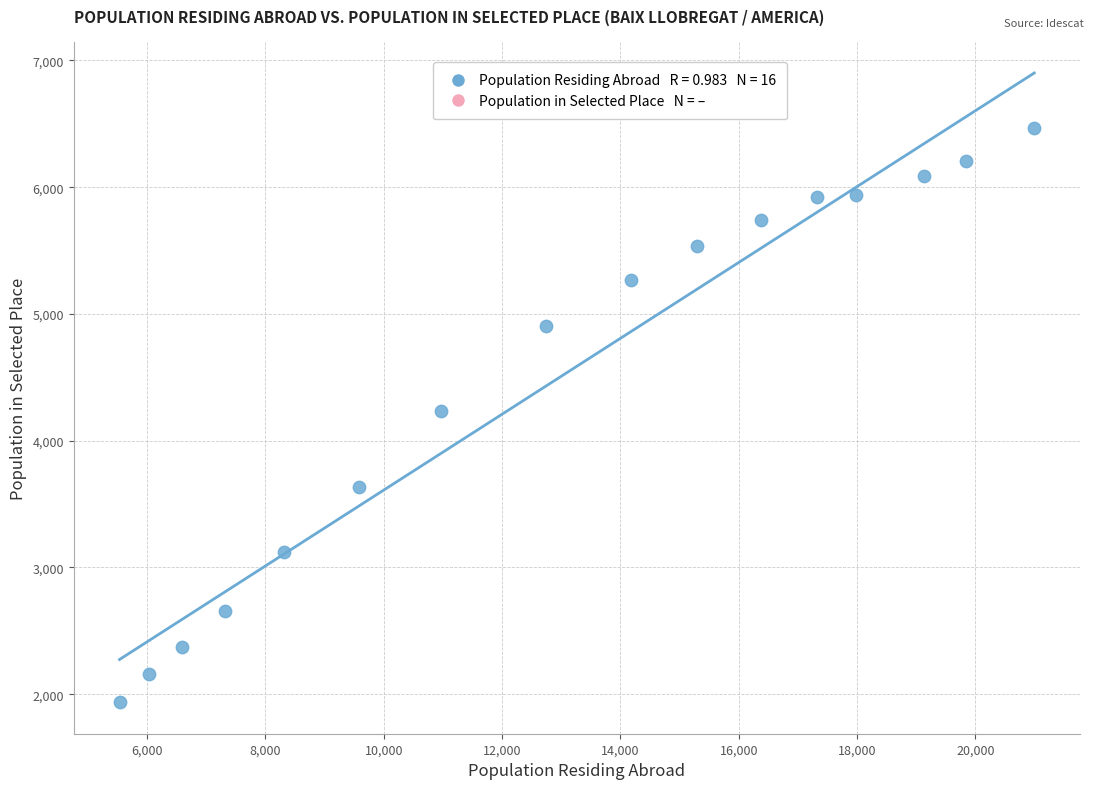

What is the range of X values (max minus min)?

15465